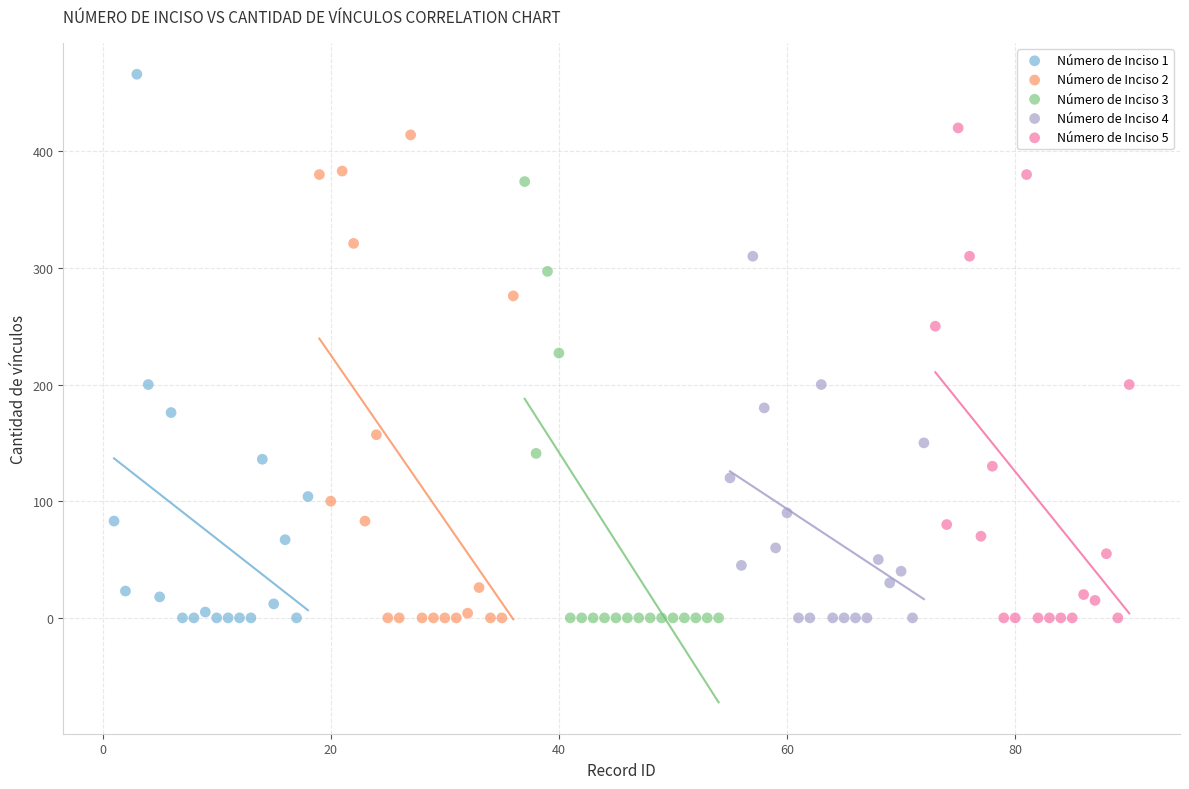

Which series has the largest Y range (max minus min)?

Número de Inciso 1